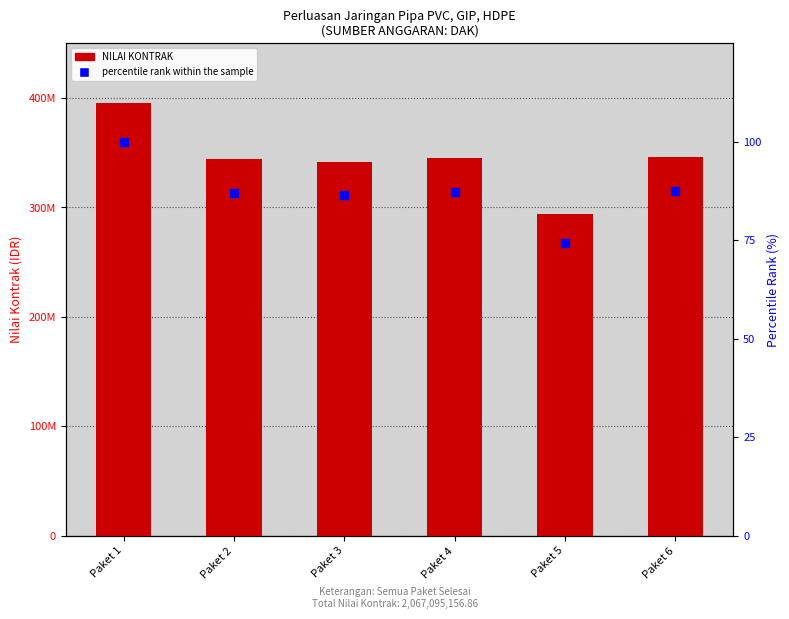

Is the value of percentile rank within the sample at Paket 4 greater than the value of NILAI KONTRAK at Paket 5?

No